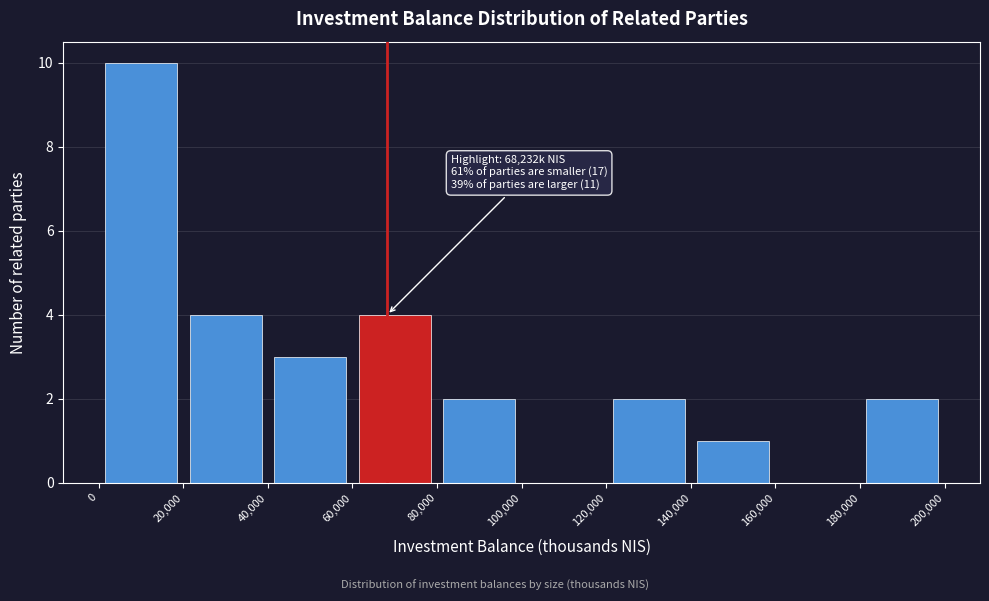

Which range on the x-axis has the tallest bar?

0 to 20,000